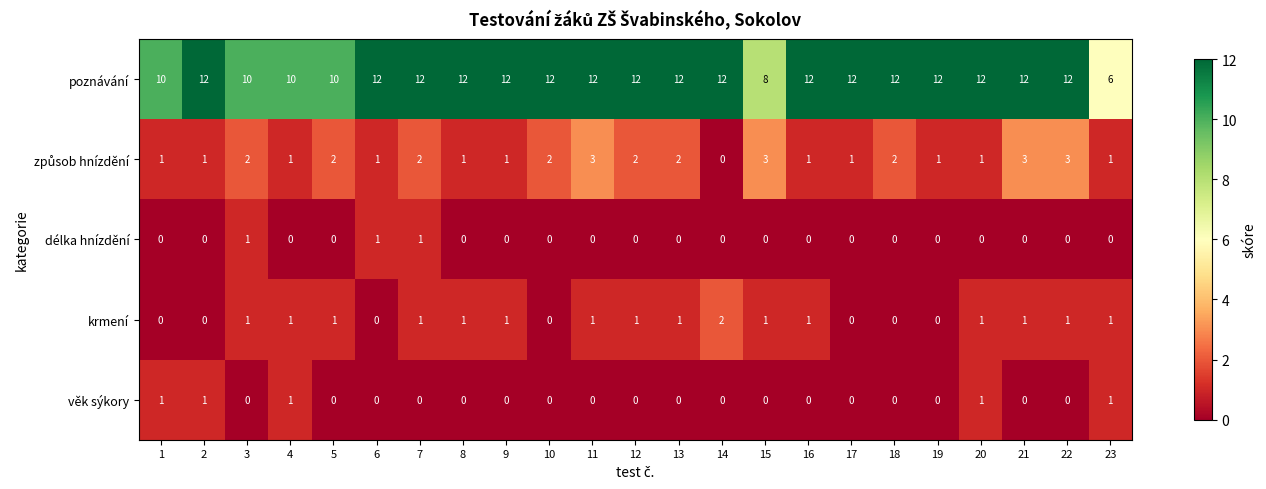

Which series has the widest spread of values?

poznávání